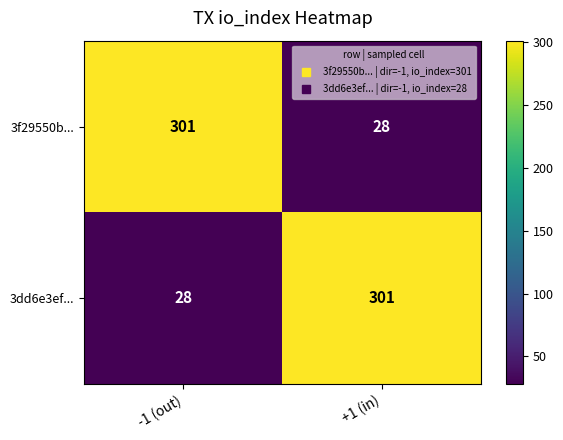

What is the difference between the highest and lowest values at -1 (out)?

273